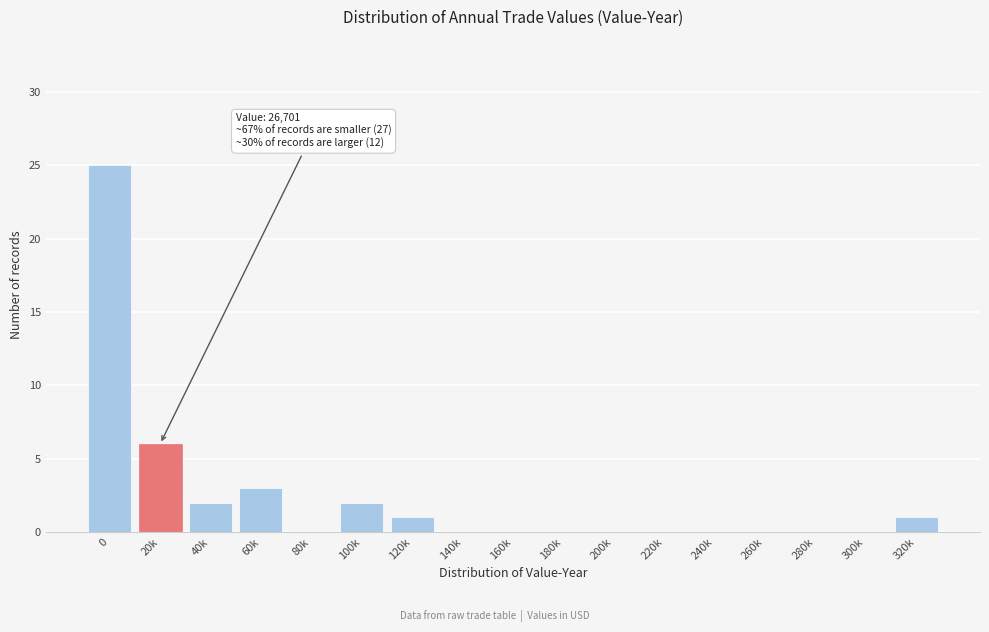

Reading right to left, extract all data points from this chart.

320k=1	300k=0	280k=0	260k=0	240k=0	220k=0	200k=0	180k=0	160k=0	140k=0	120k=1	100k=2	80k=0	60k=3	40k=2	20k=6	0=25